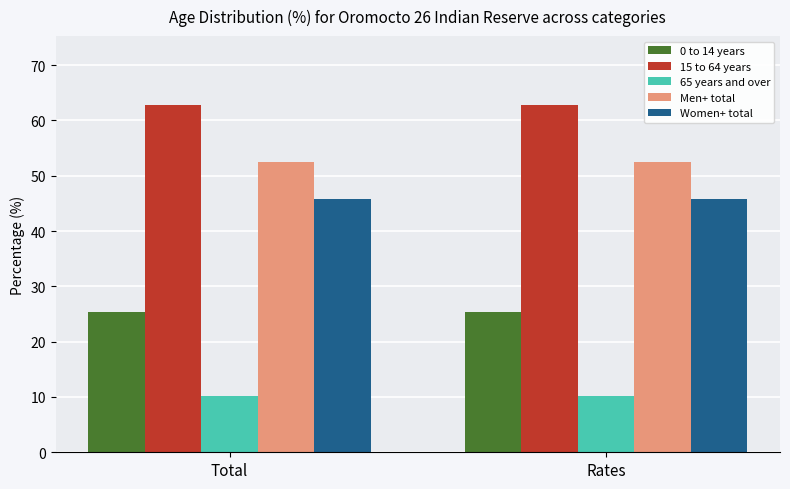

What is the minimum value for Women+ total?

45.8